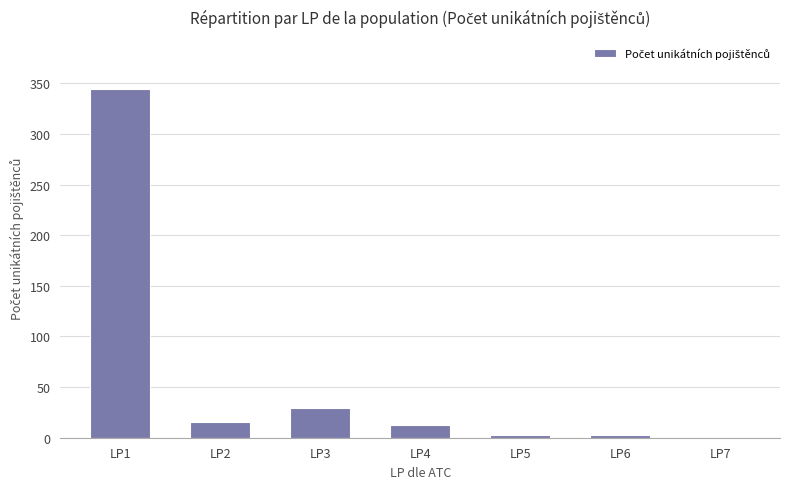

Reading left to right, transcribe all the data shown in this chart.

344	16	29	13	3	3	0